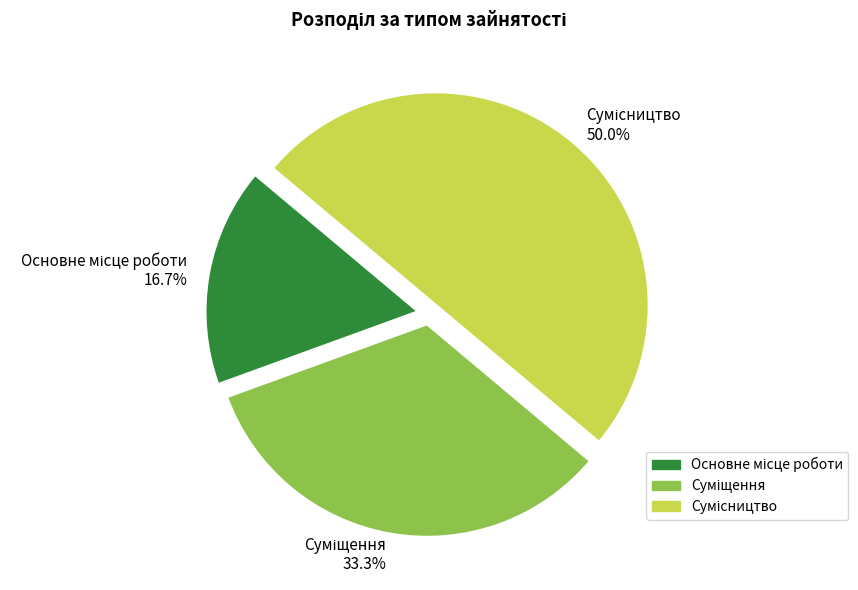

To the nearest percent, what is the difference between the Сумісництво and Основне місце роботи slice percentages?

33%